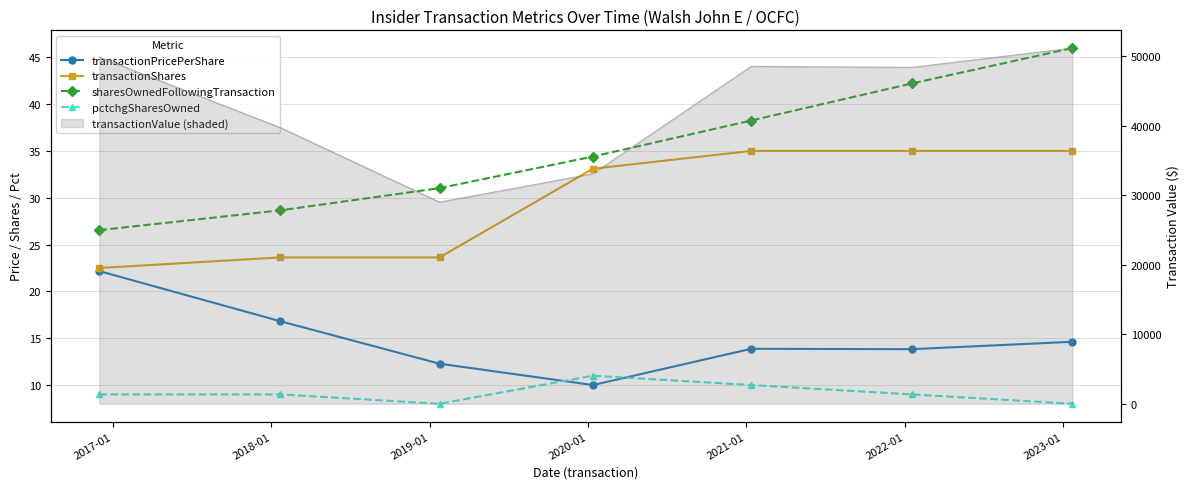

What are all the series names shown in the legend?

transactionPricePerShare, transactionShares, sharesOwnedFollowingTransaction, pctchgSharesOwned, transactionValue